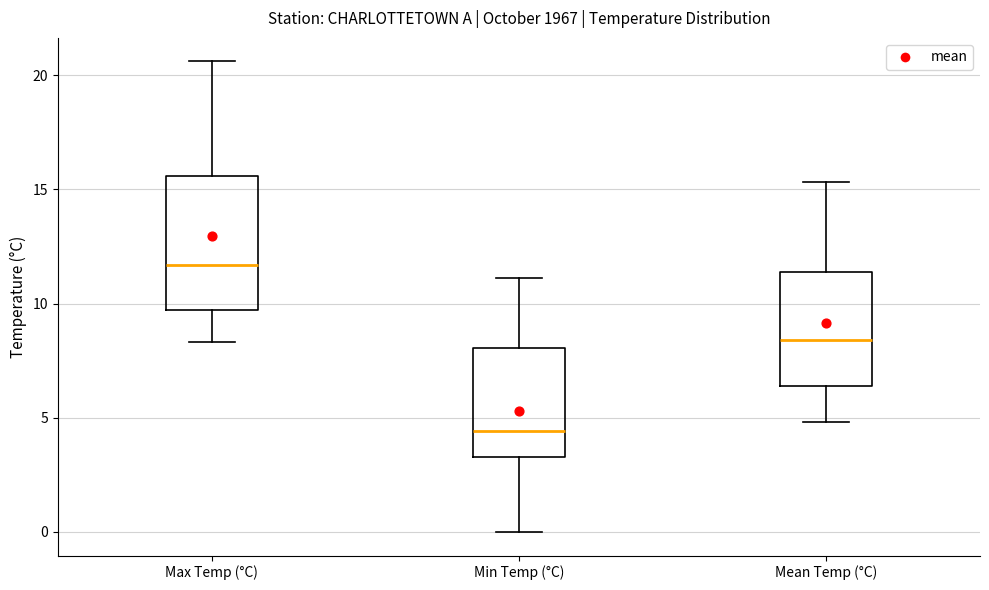

Reading left to right, transcribe this box plot: for each box, give where its median line is, the range the box spans, and where its two whiskers end, as read against the y-axis. The values are not printed on the chart, so give them approximately, as read against the axis.

Max Temp (°C): median 11.5, box 9.5 to 15.5, whiskers 8.5 to 20.5
Min Temp (°C): median 4.5, box 3.5 to 8.0, whiskers 0.0 to 11.0
Mean Temp (°C): median 8.5, box 6.5 to 11.5, whiskers 5.0 to 15.5